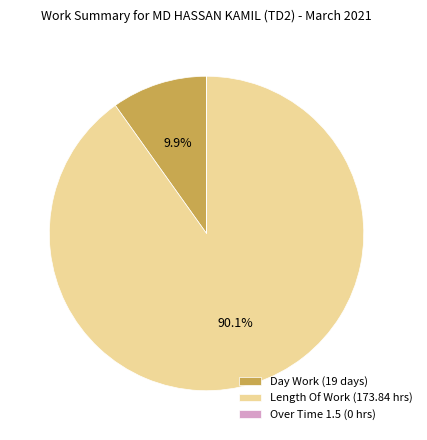

Combined, what portion of the pie is Length Of Work (173.84 hrs) and Day Work (19 days)?

100.0%